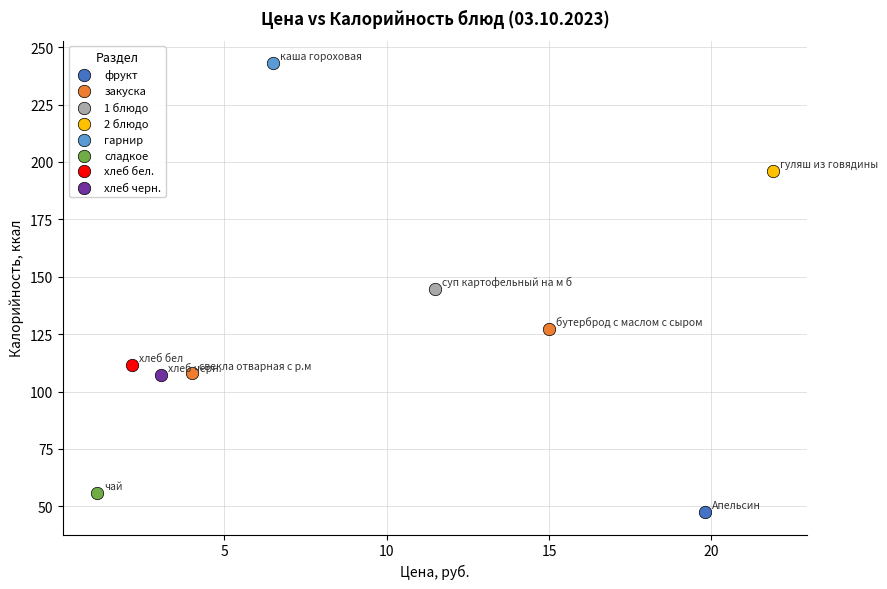

What are all the series names shown in the legend?

фрукт, закуска, 1 блюдо, 2 блюдо, гарнир, сладкое, хлеб бел., хлеб черн.